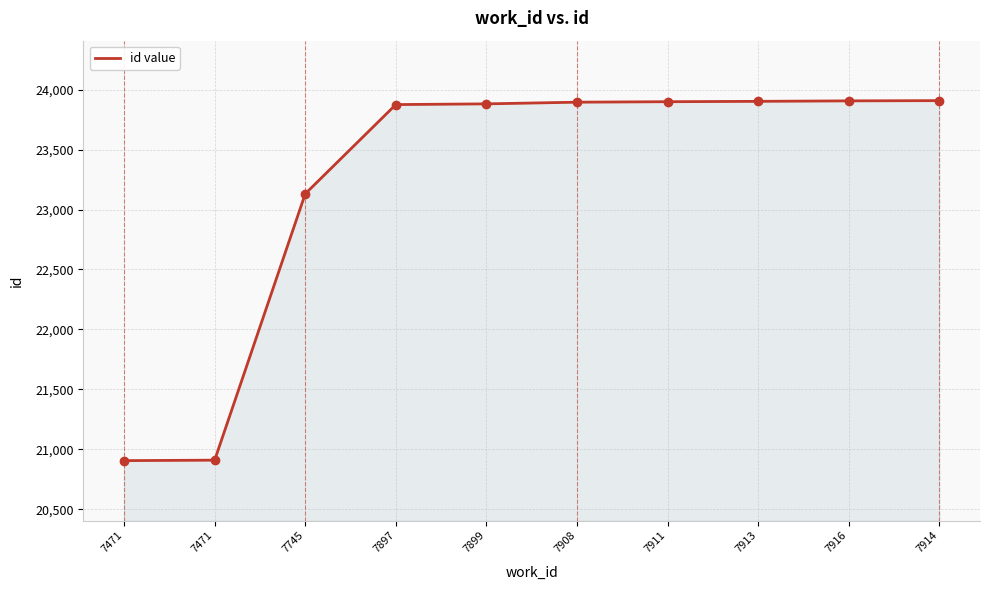

The value at 7745 is 23131. True or false?

True